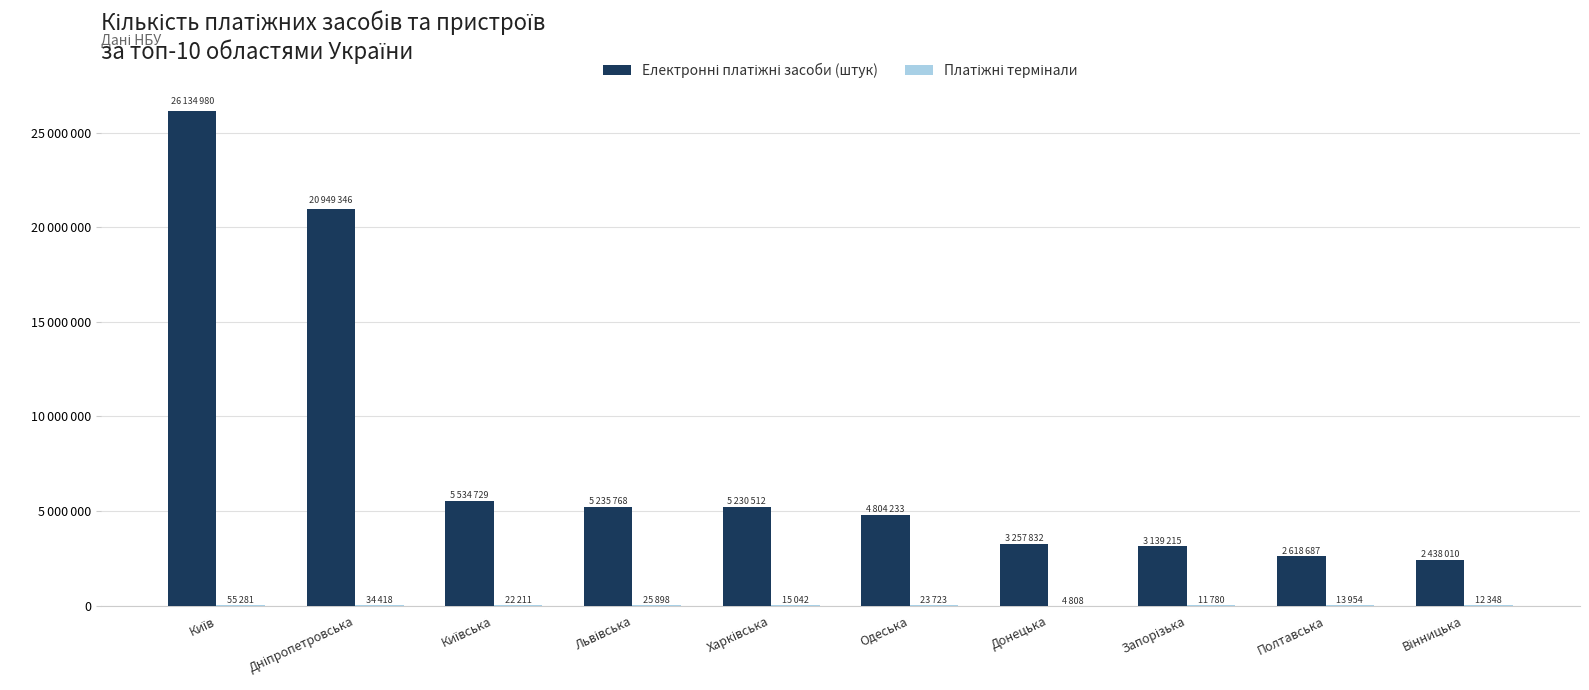

Are the bars grouped side by side (vs. stacked)?

Yes